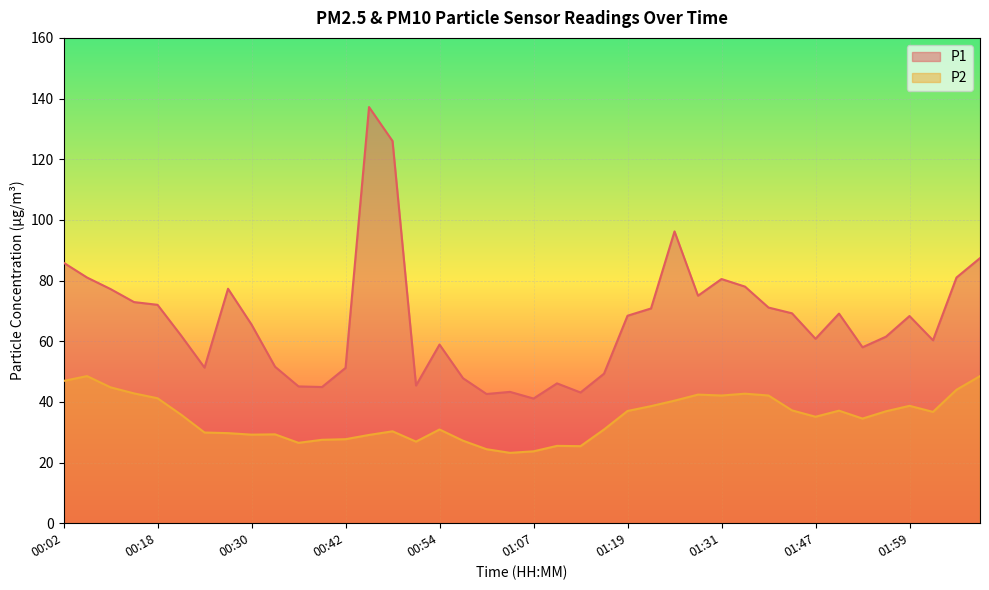

What is the minimum value shown in the chart?

23.2